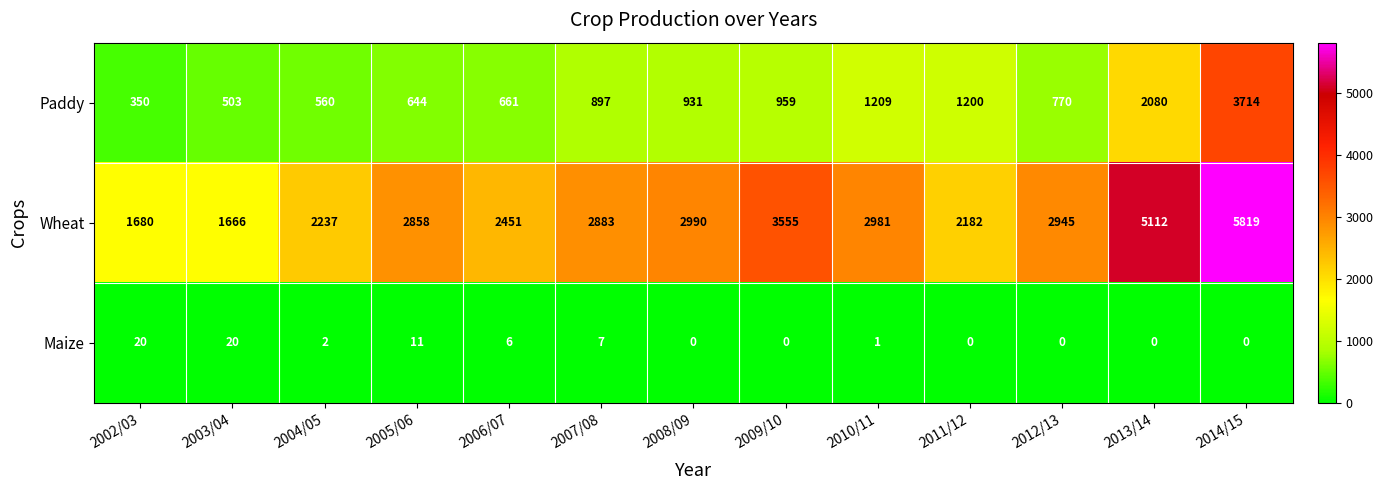

List the series in order of their overall mean, lowest first.

Maize, Paddy, Wheat